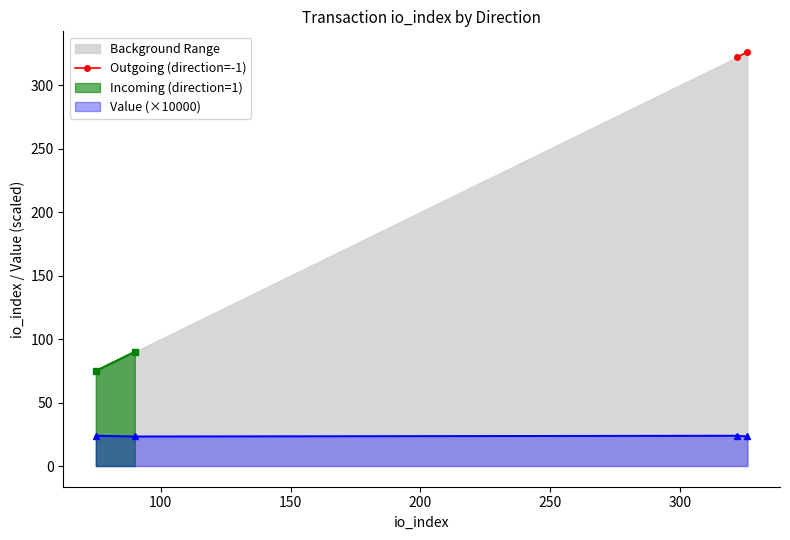

What is the lowest value of the Value (×10000) series?

23.3